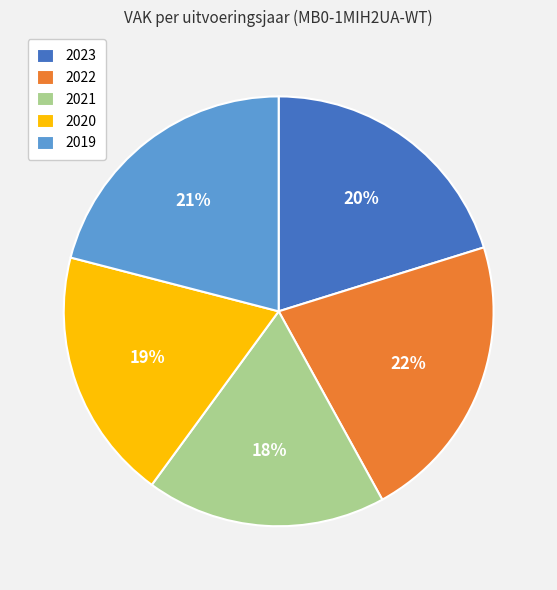

To the nearest percent, what percentage of the pie is 2021?

18%